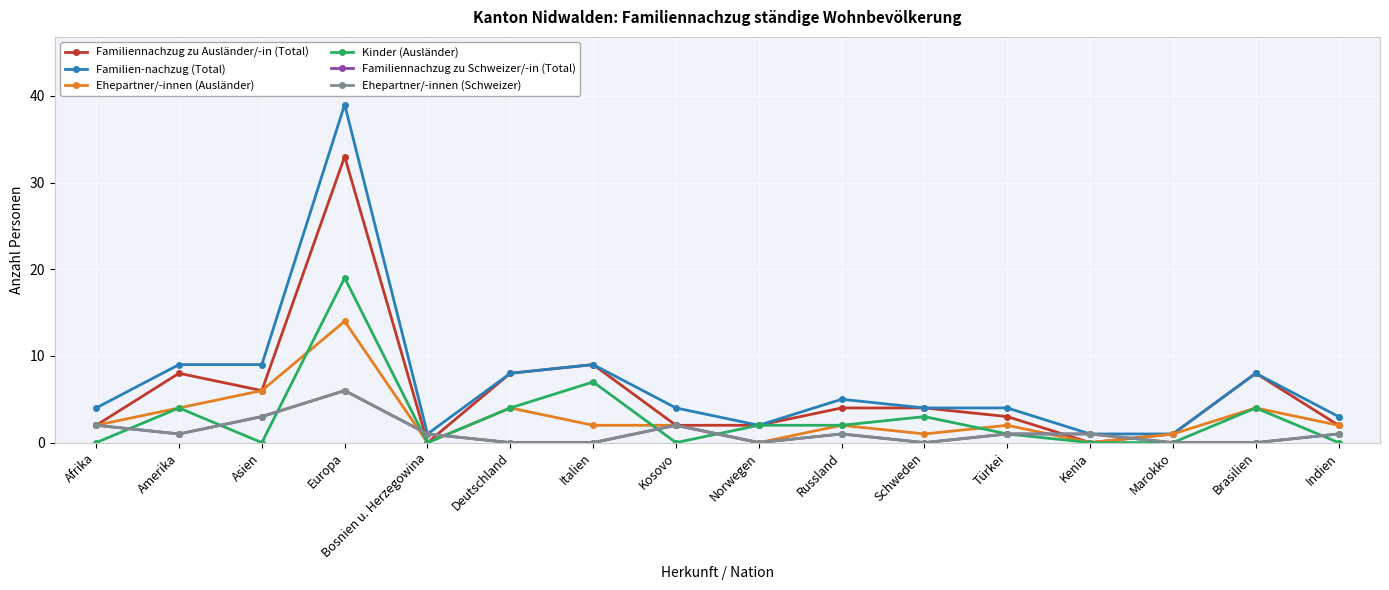

The Familien-nachzug (Total) series shows 5 at Russland. True or false?

True